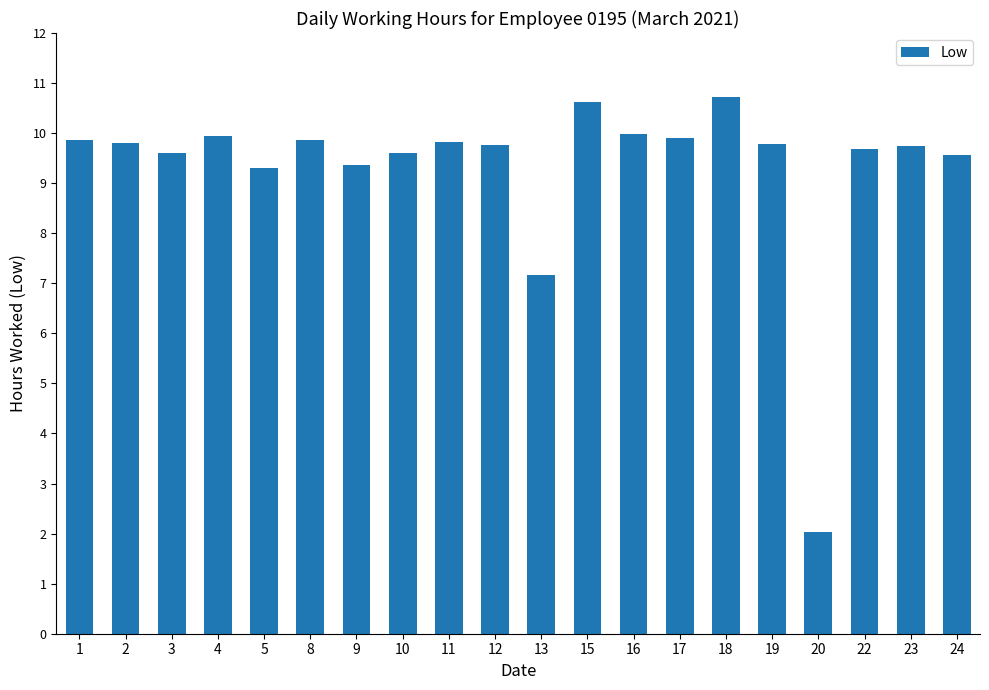

Does the chart contain stacked bars?

No